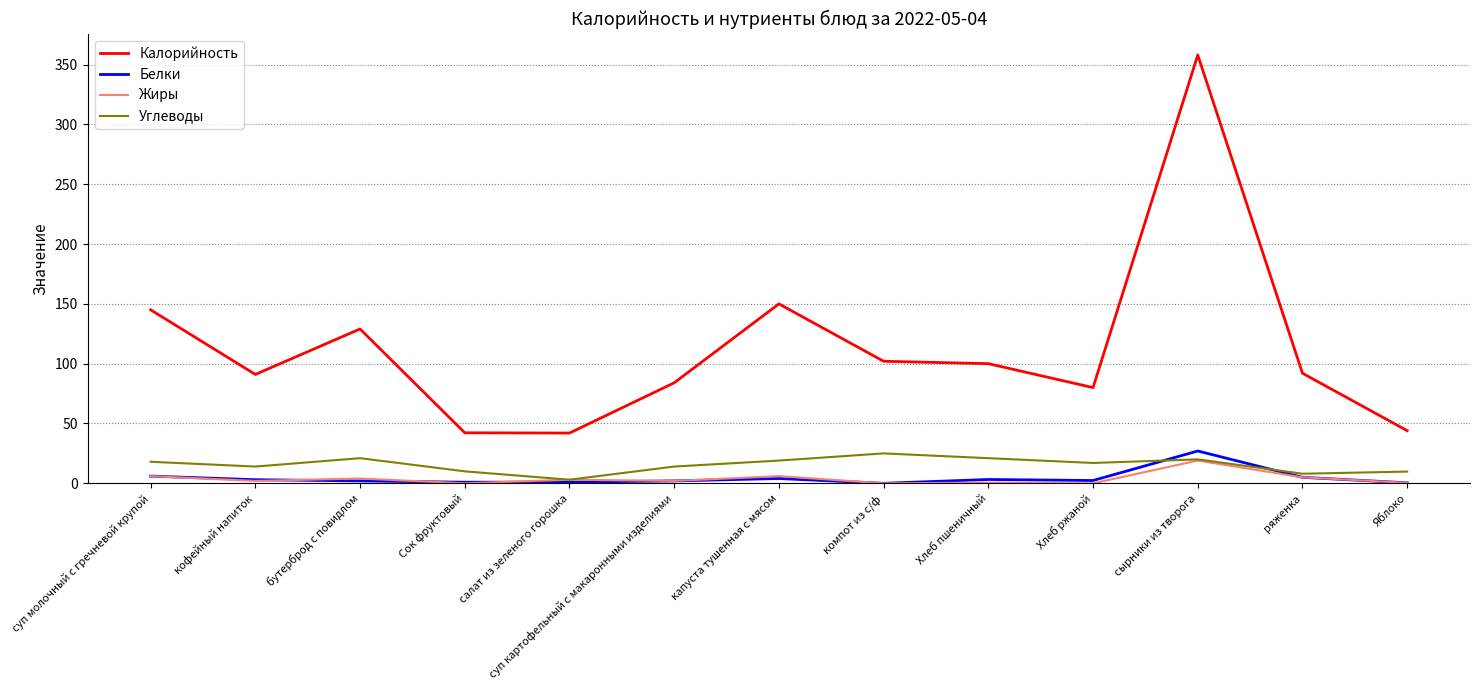

What position from the left is компот из с/ф?

8